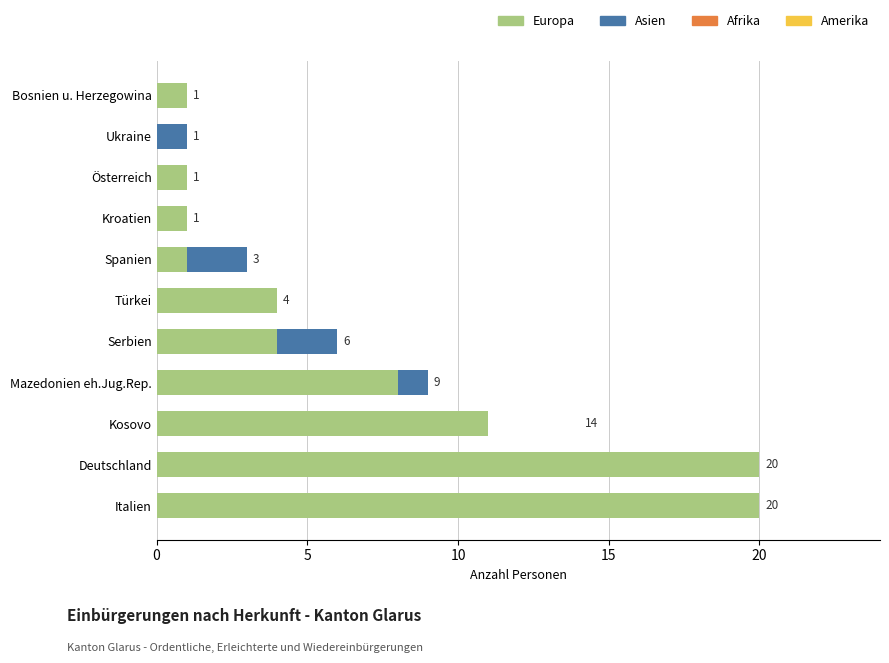

At which label is Europa closest to 10?

Kosovo